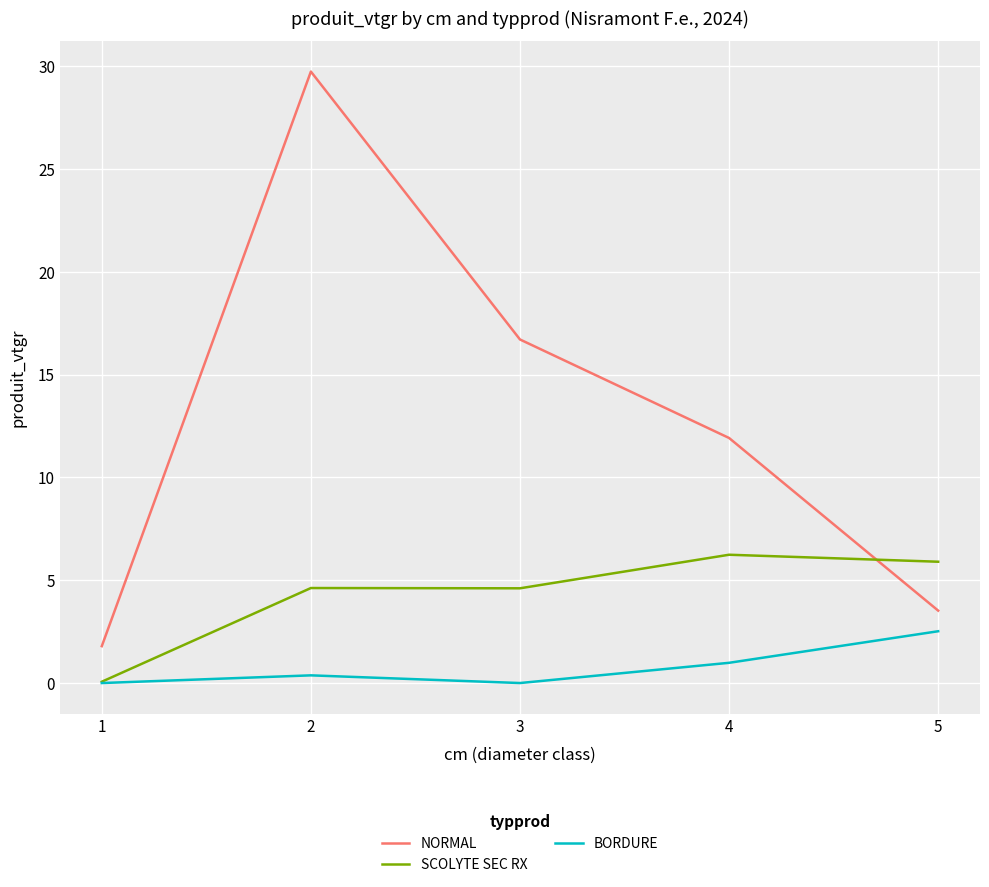

Reading left to right, transcribe all the data shown in this chart.

NORMAL: 1.8	29.7	16.7	11.9	3.5
SCOLYTE SEC RX: 0.1	4.6	4.6	6.2	5.9
BORDURE: 0.0	0.4	0.0	1.0	2.5